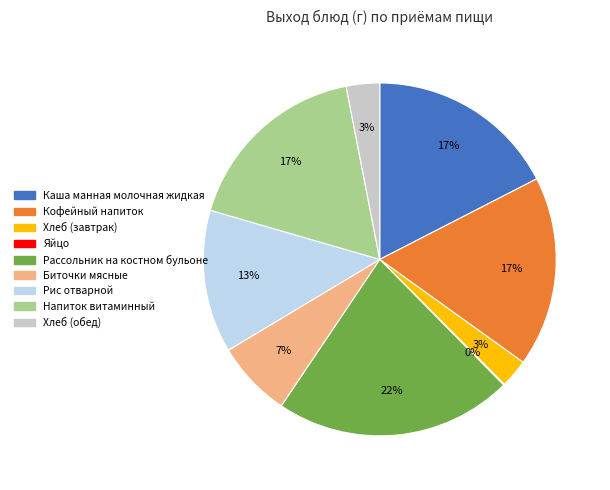

Which category has the biggest portion of the pie?

Рассольник на костном бульоне